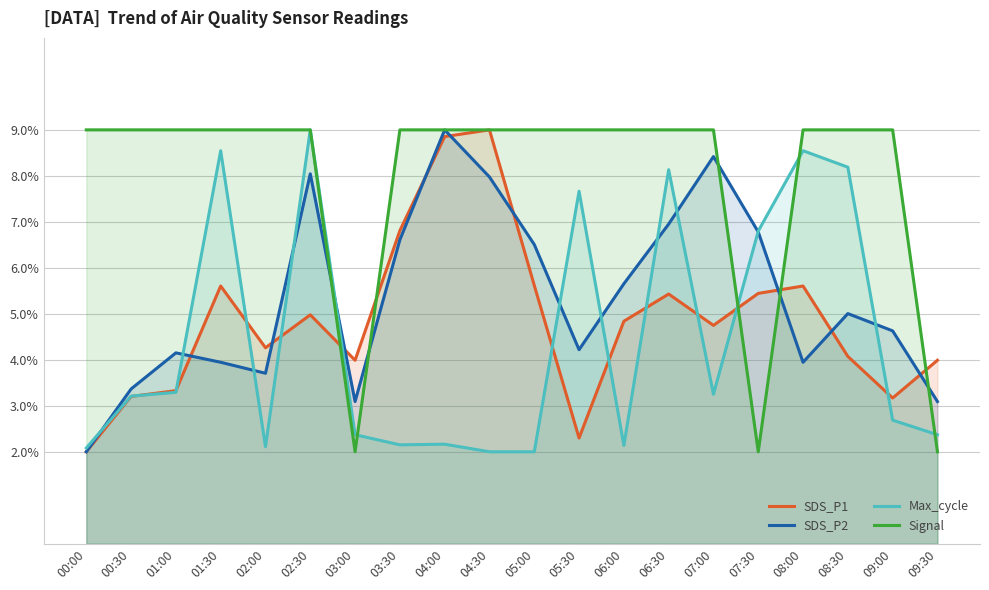

What are all the series names shown in the legend?

SDS_P1, SDS_P2, Max_cycle, Signal